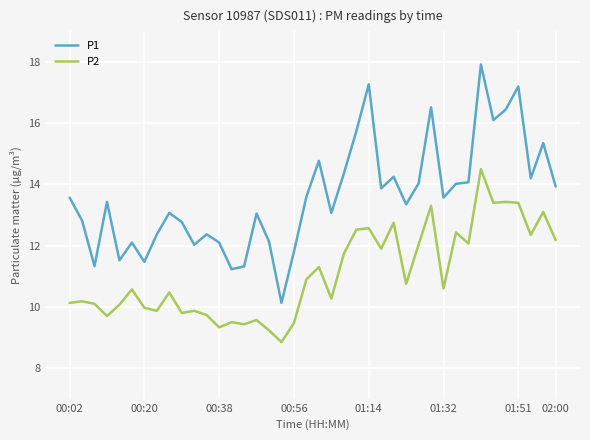

Which series has the largest total across all categories?

P1